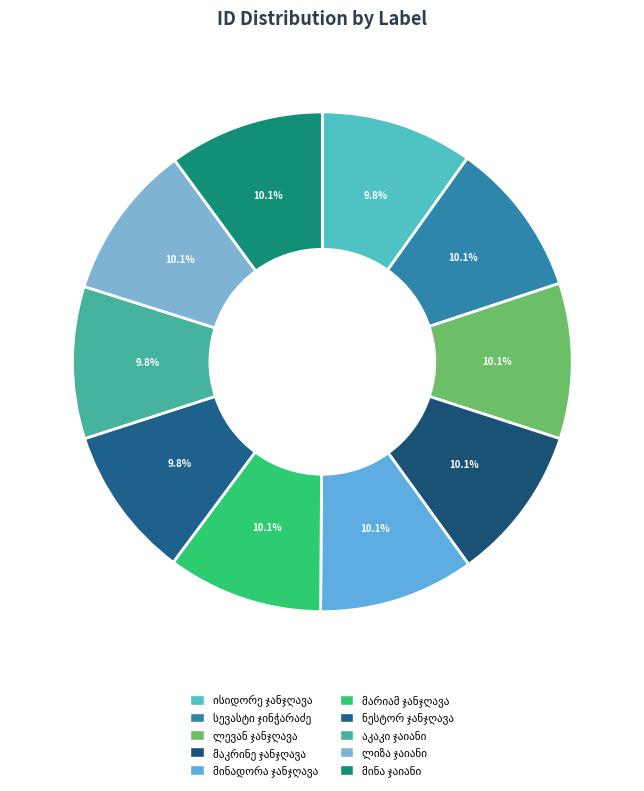

Count the number of slices in the pie.

10